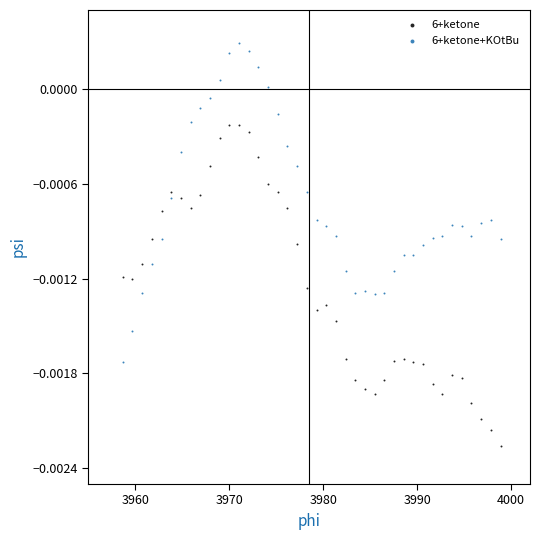

Across all data points, what is the range of X values (max minus min)?

40.2